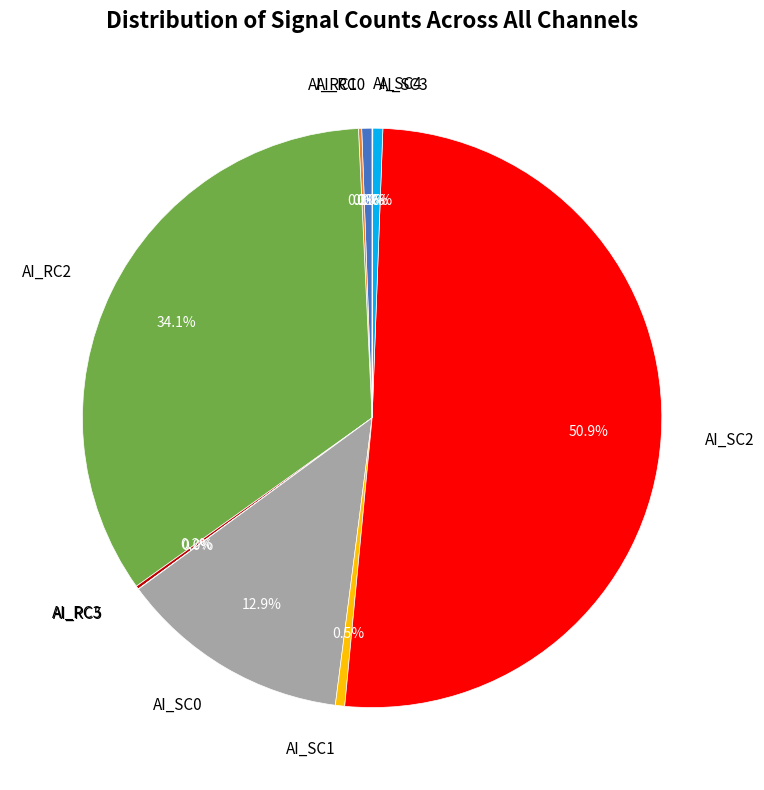

Combined, what portion of the pie is AI_SC0 and AI_RC0?

13.5%